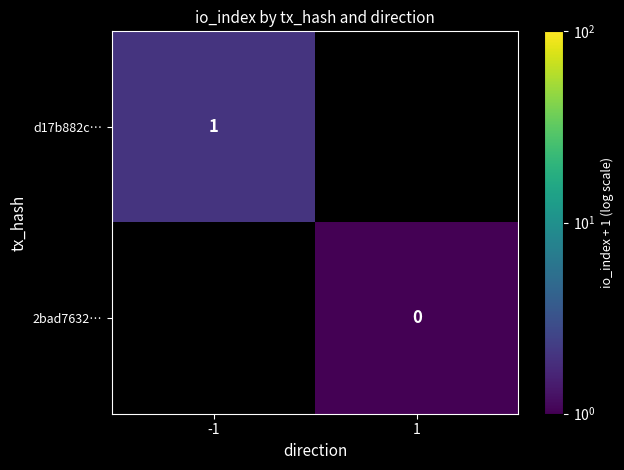

The value of d17b882c… at -1 is 2. True or false?

False